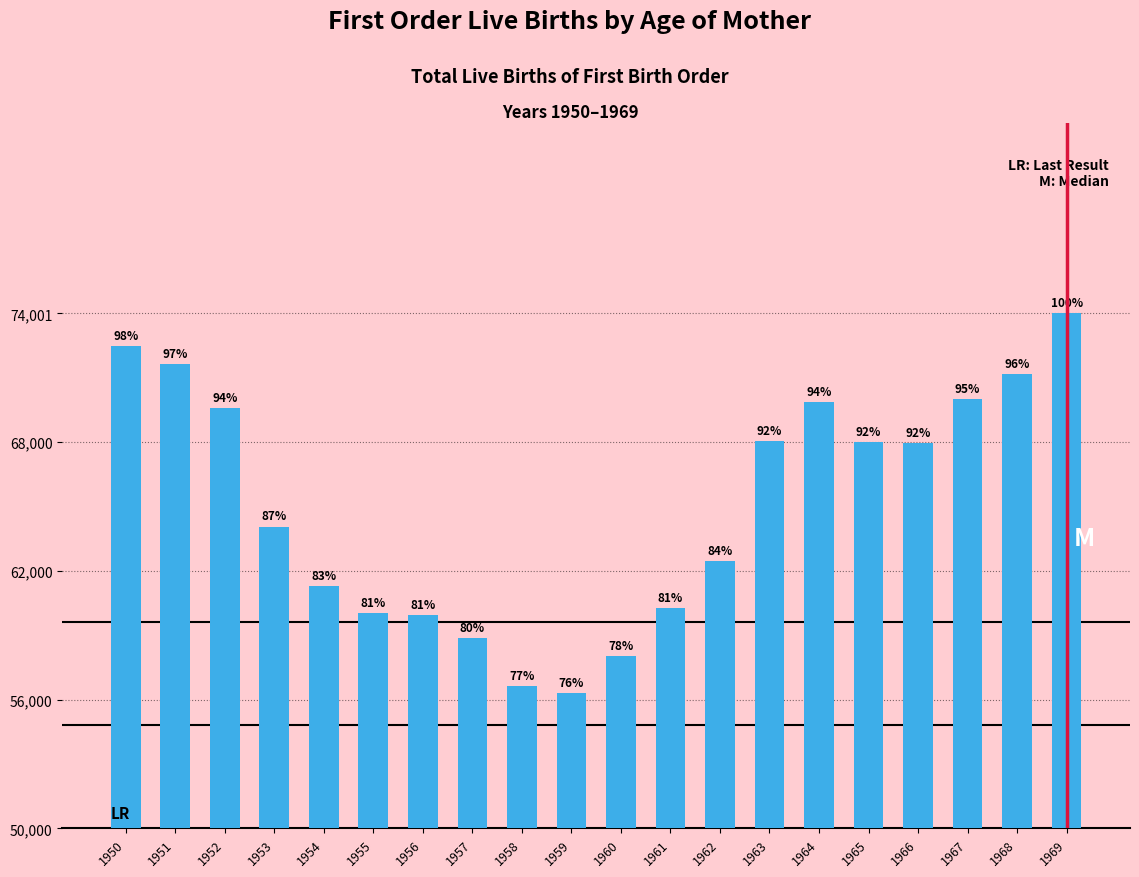

At which label does the data first exceed 67952?

1950